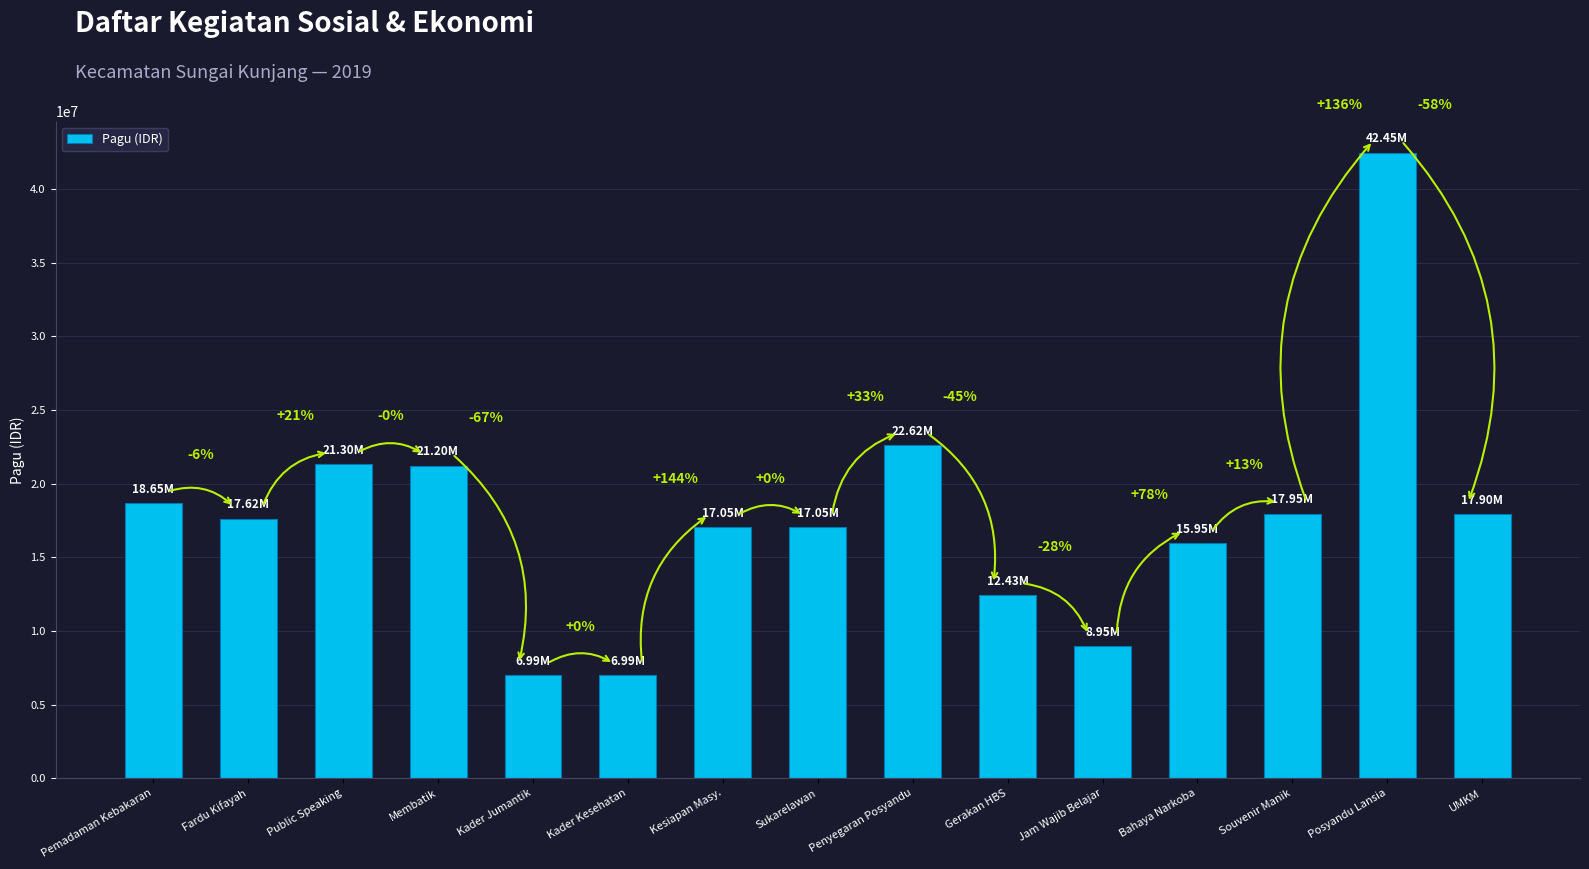

Reading left to right, list all the values displayed in this chart.

Pemadaman Kebakaran=18650000	Fardu Kifayah=17620000	Public Speaking=21300000	Membatik=21200000	Kader Jumantik=6990000	Kader Kesehatan=6990000	Kesiapan Masy.=17050000	Sukarelawan=17050000	Penyegaran Posyandu=22625000	Gerakan HBS=12430000	Jam Wajib Belajar=8950000	Bahaya Narkoba=15950000	Souvenir Manik=17950000	Posyandu Lansia=42450000	UMKM=17900000